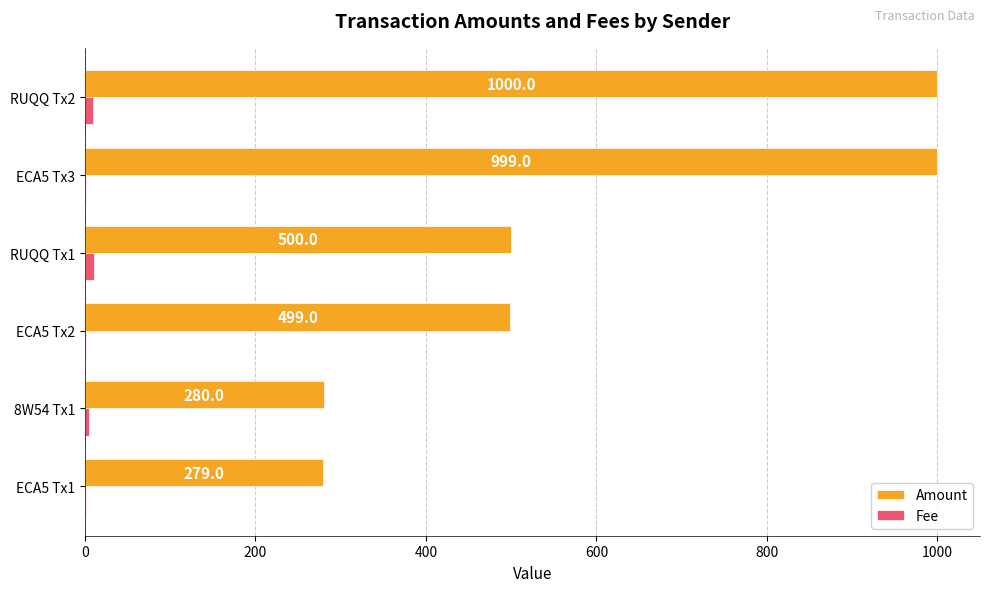

At which label is Amount closest to 639?

RUQQ Tx1